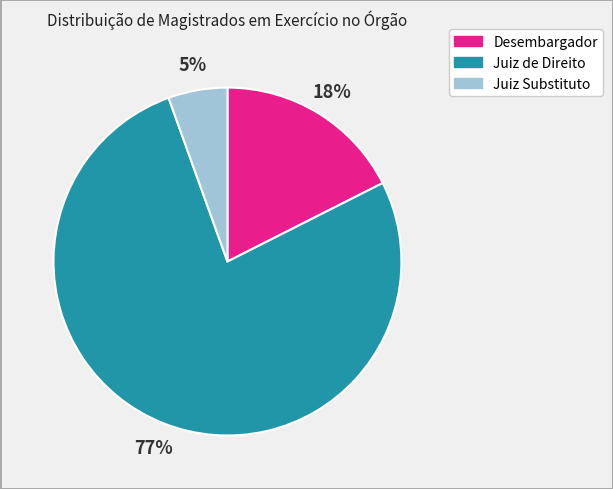

What percentage is the Desembargador slice, to the nearest percent?

18%